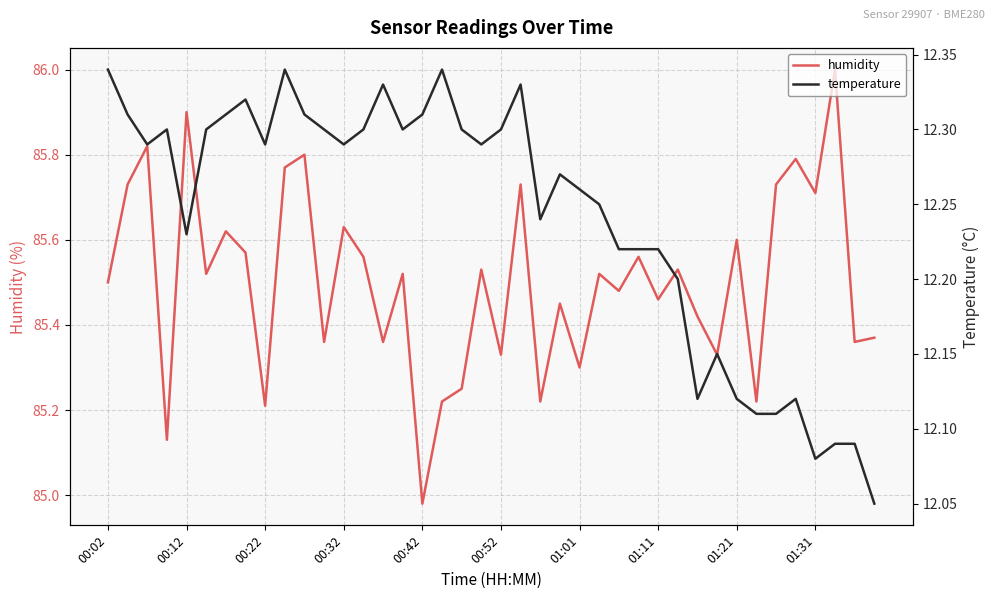

How many lines are shown in the chart?

2